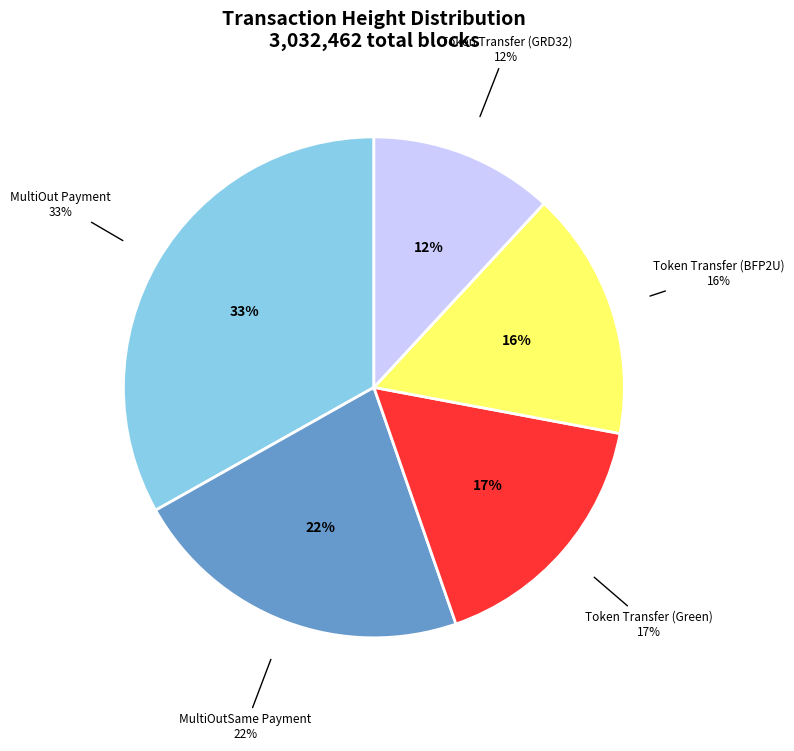

Between MultiOutSame Payment and Token Transfer (BFP2U), which is larger?

MultiOutSame Payment